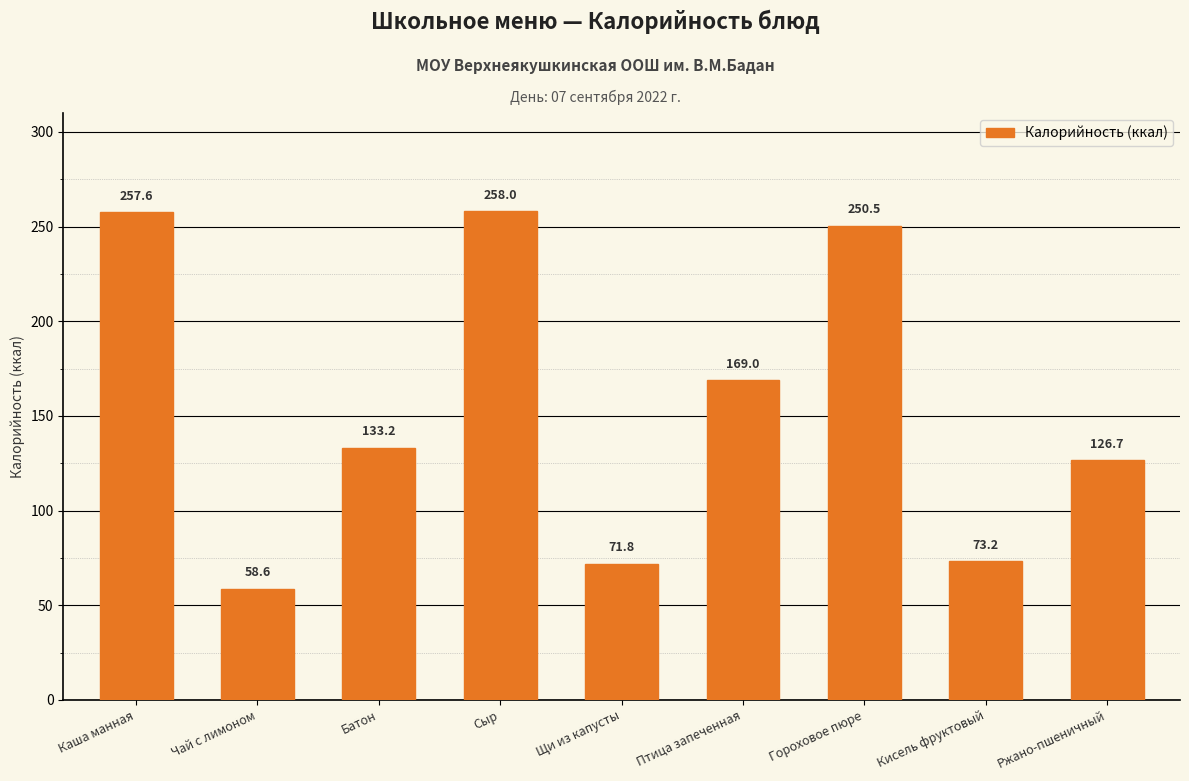

What is the minimum value shown in the chart?

58.6